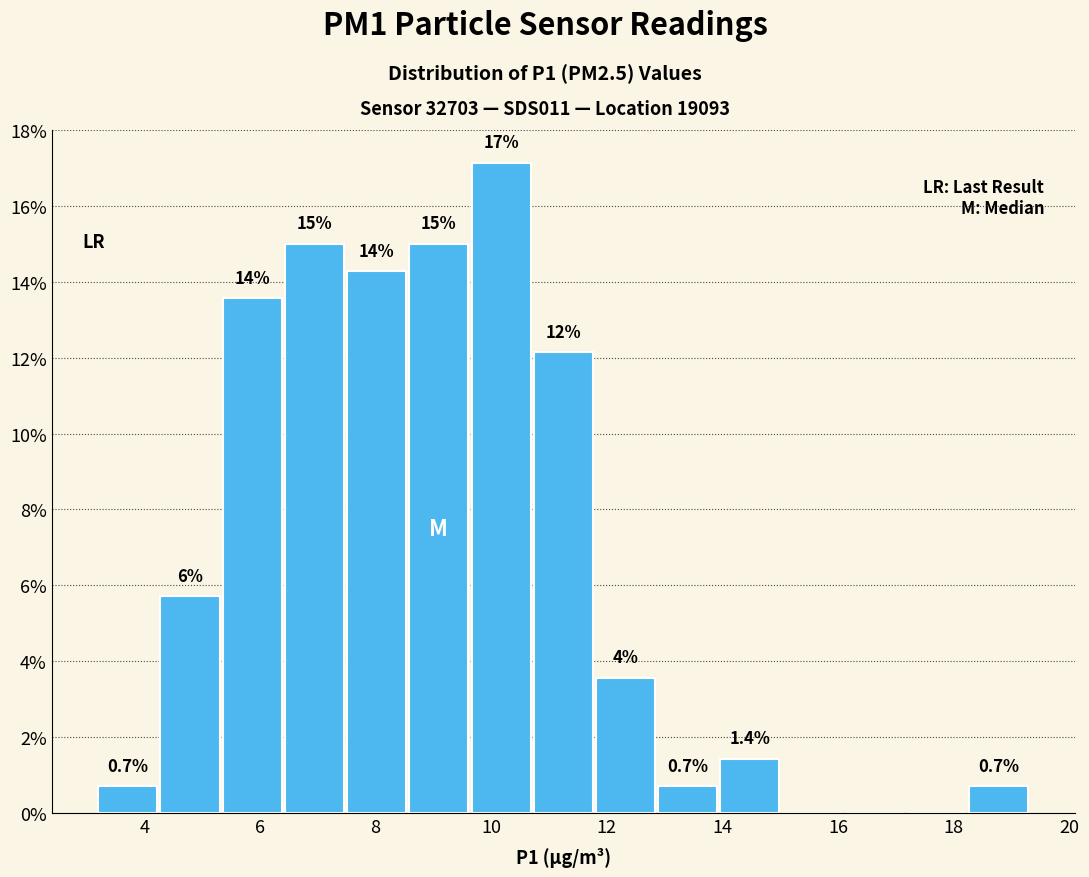

Which range on the x-axis has the tallest bar?

9.6 to 10.8